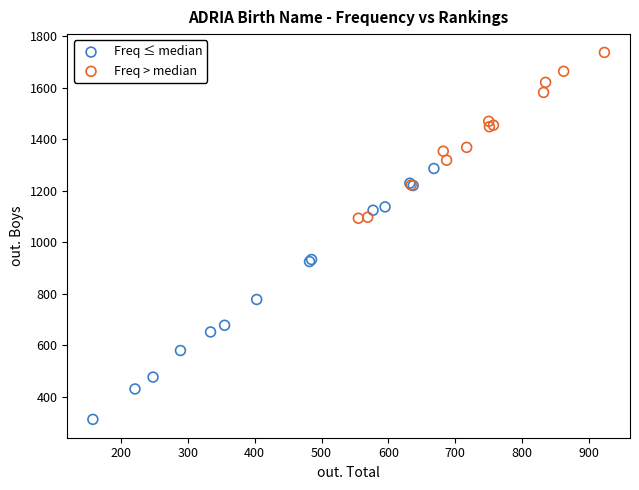

Which series reaches the minimum Y coordinate?

Freq ≤ median